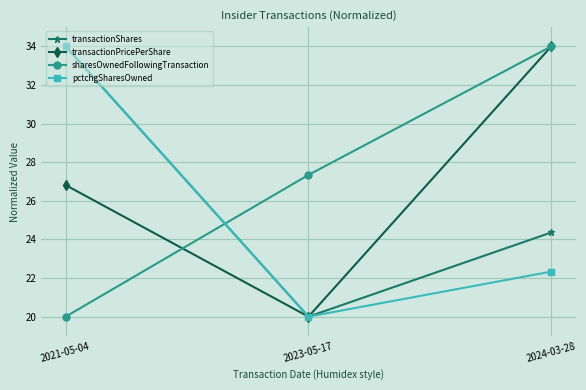

At which label is transactionShares closest to 27?

2024-03-28